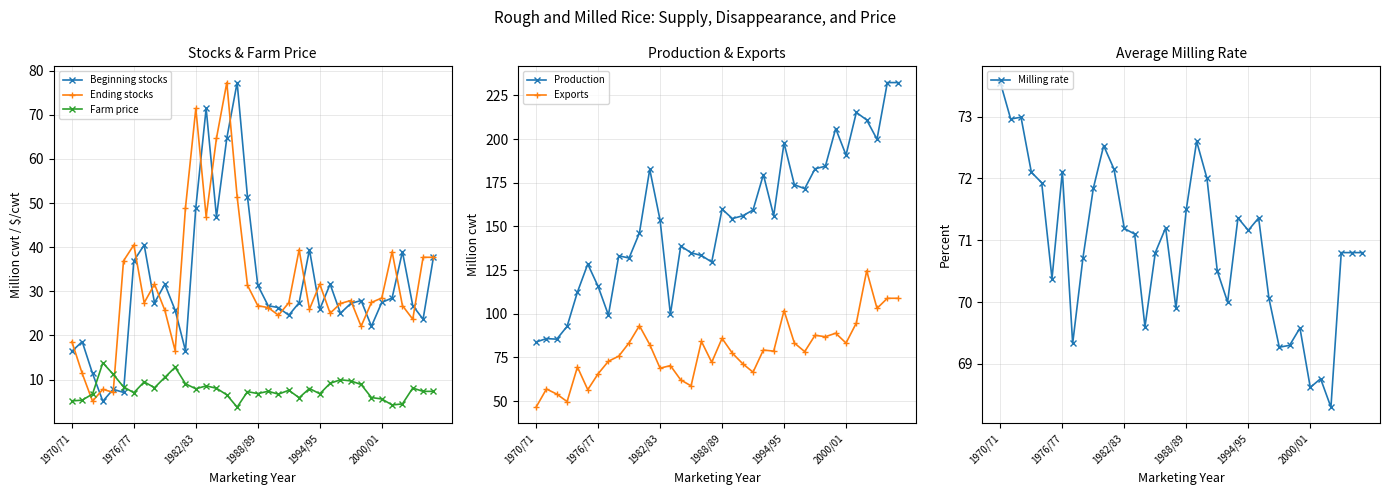

What is the maximum value for Farm price?

13.8